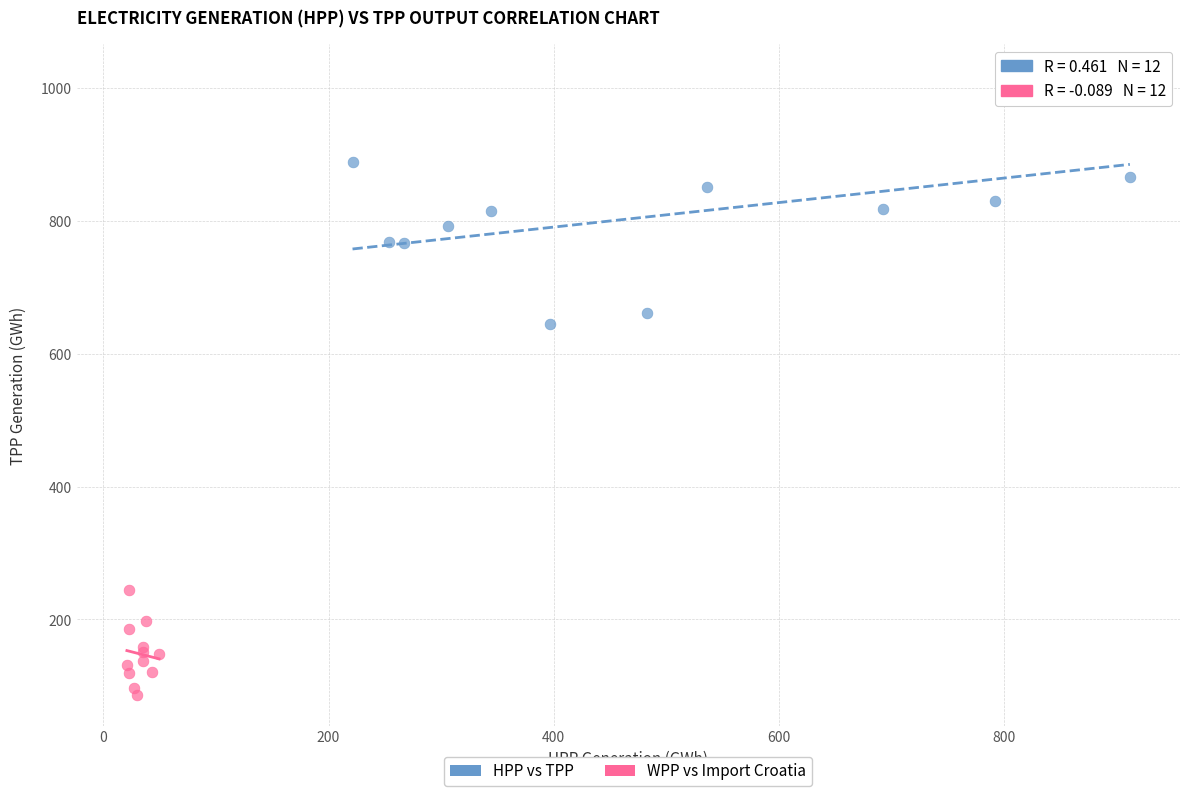

Which series reaches the maximum Y coordinate?

HPP vs TPP